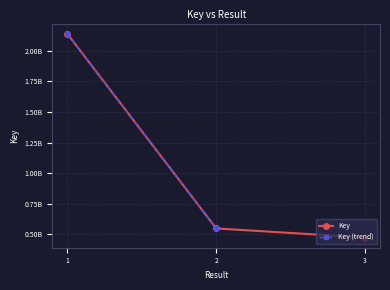

Where is the data nearest to the value 1306763592?

2